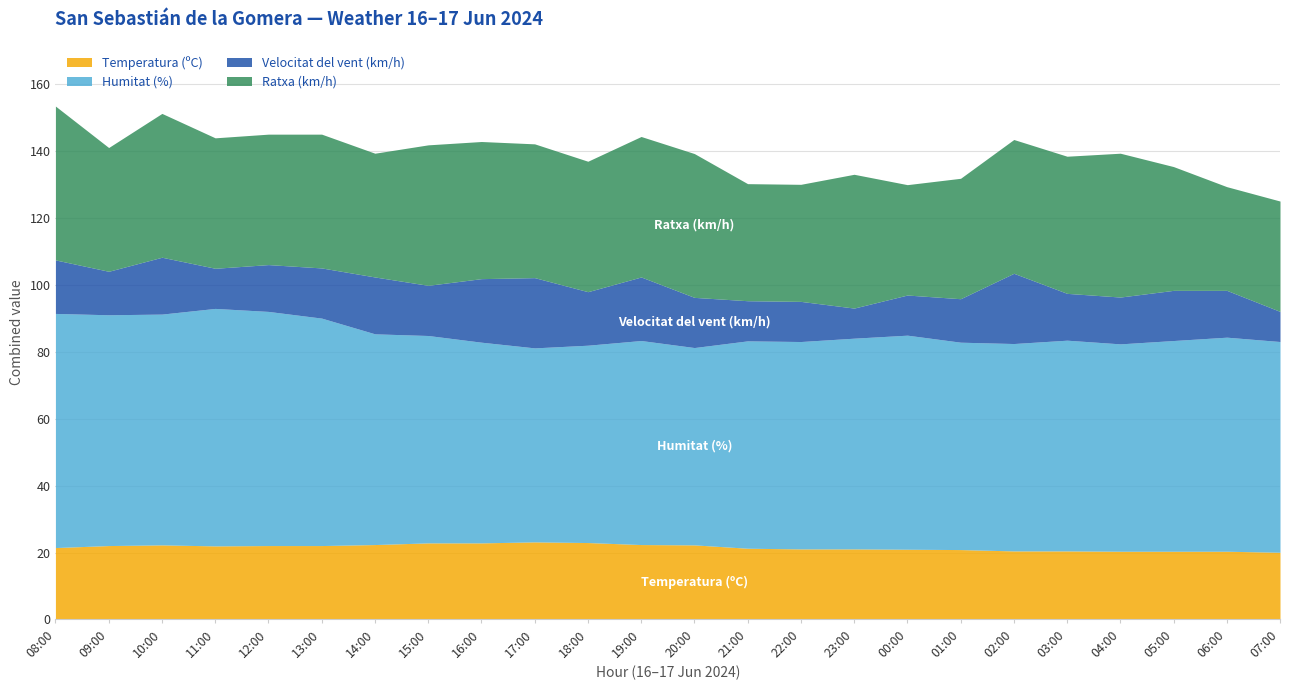

Which label corresponds to the largest value in the chart?

11:00